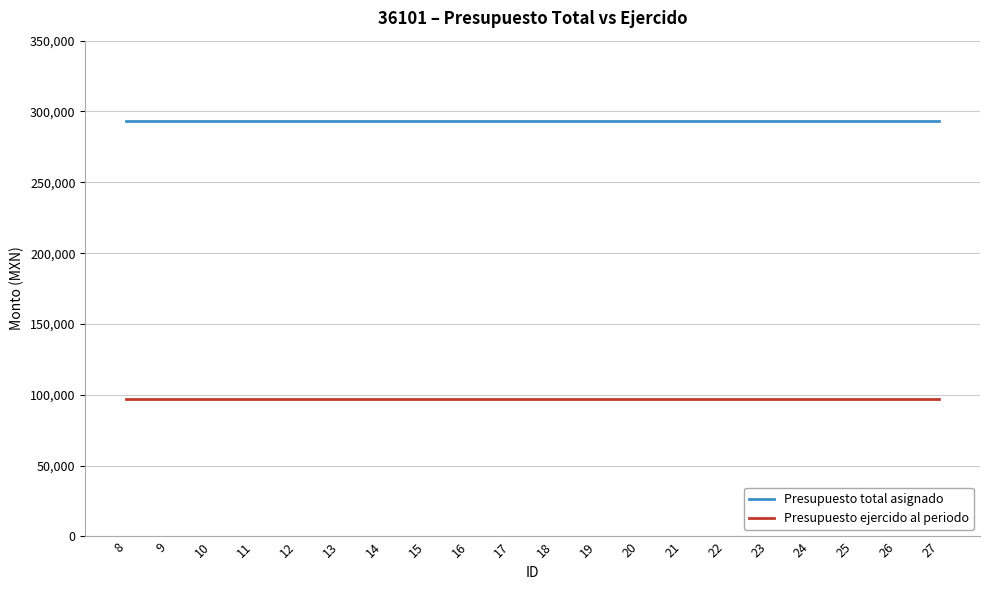

What is the greatest value displayed?

293182.0